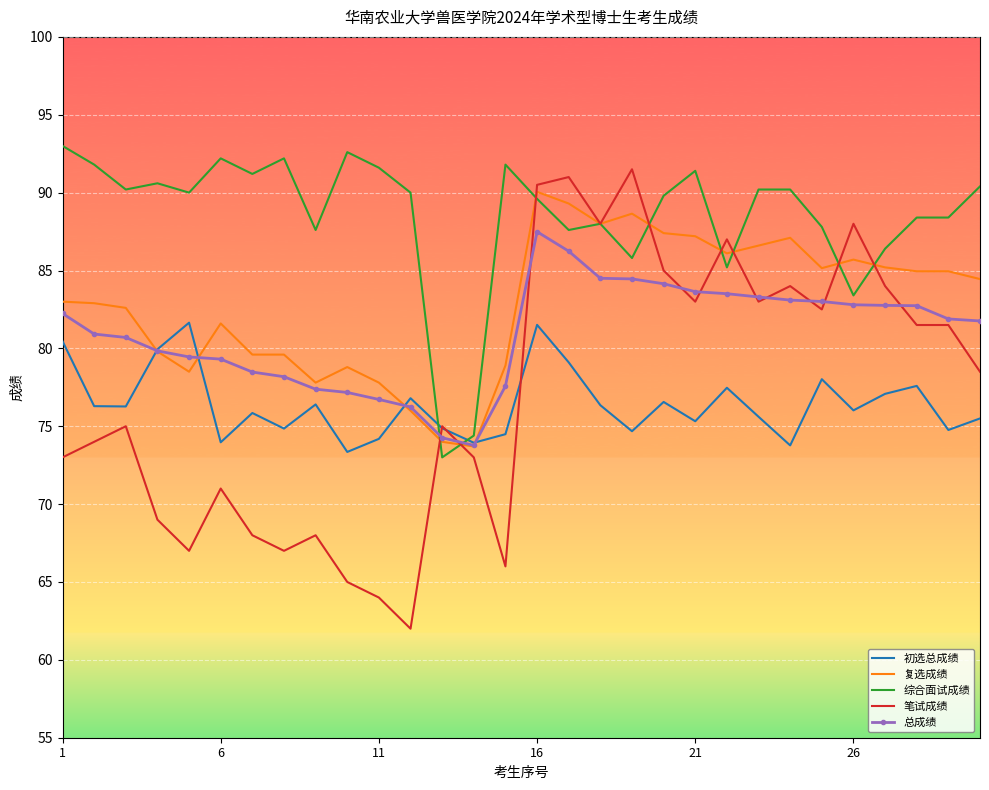

Which series ends up on top after the final intersection of 综合面试成绩 and 总成绩?

综合面试成绩